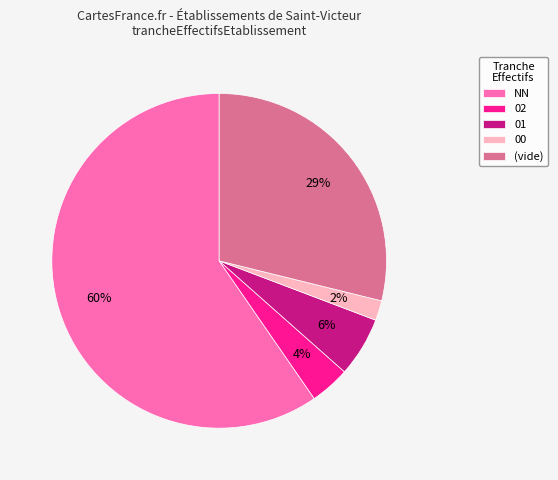

What is the ratio of the value at (vide) to the value at NN?

0.5